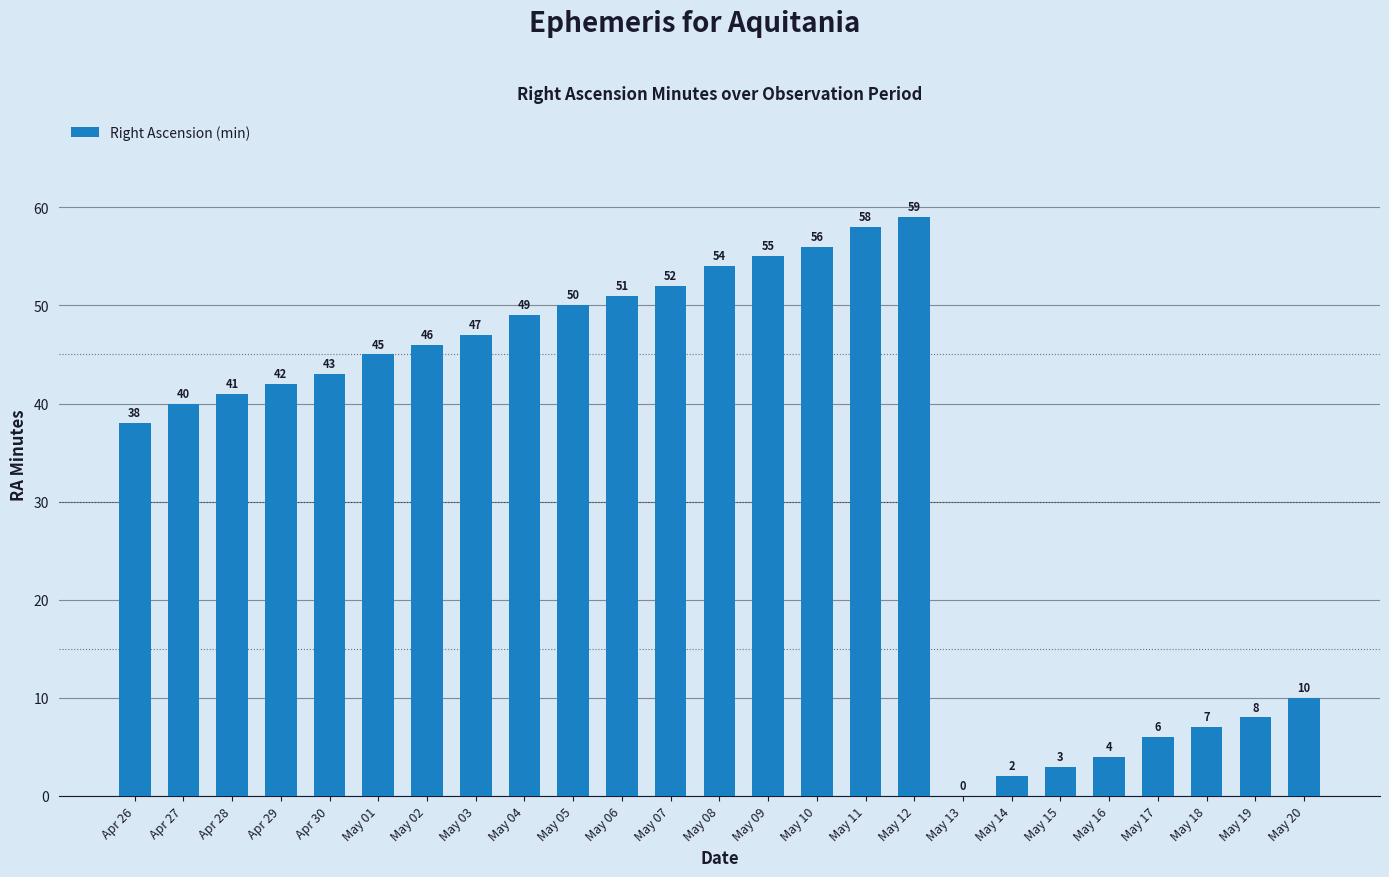

What is the approximate value at Apr 30, to the nearest 5?

45